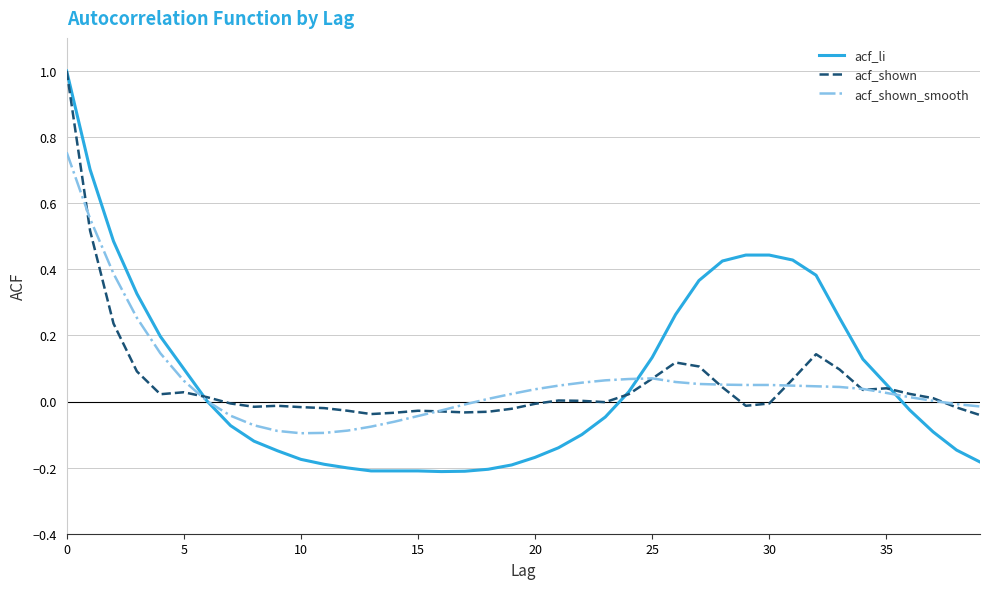

Which series has the widest spread of values?

acf_li